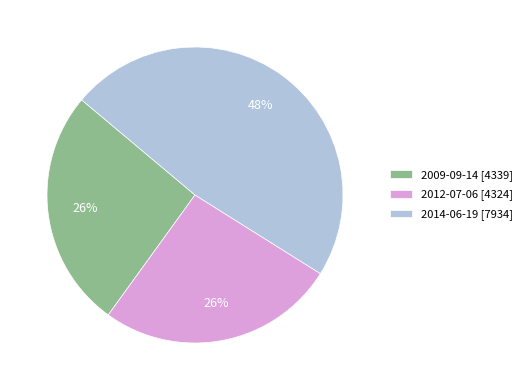

To the nearest percent, what is the average slice percentage?

33%